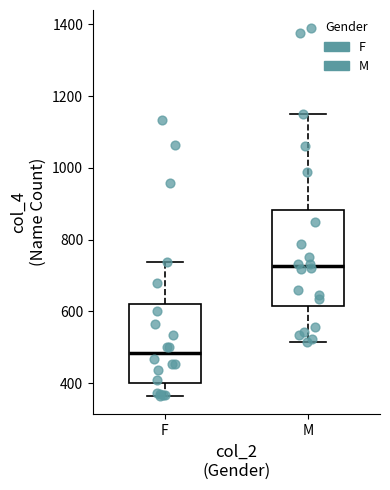

Reading left to right, read every box against the y-axis: the position of its median line, the range the box covers, and the ends of its whiskers. The values are not printed on the chart, so give them approximately, as read against the axis.

F: median 480, box 400 to 620, whiskers 360 to 740
M: median 720, box 620 to 880, whiskers 520 to 1160